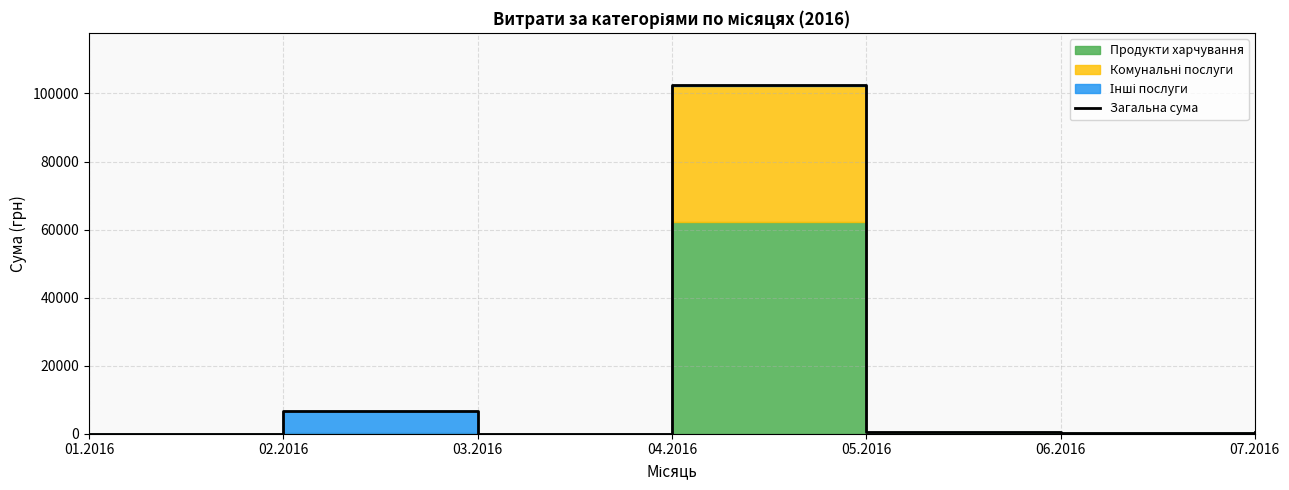

What is the value of the 6th point from the left?

132.0